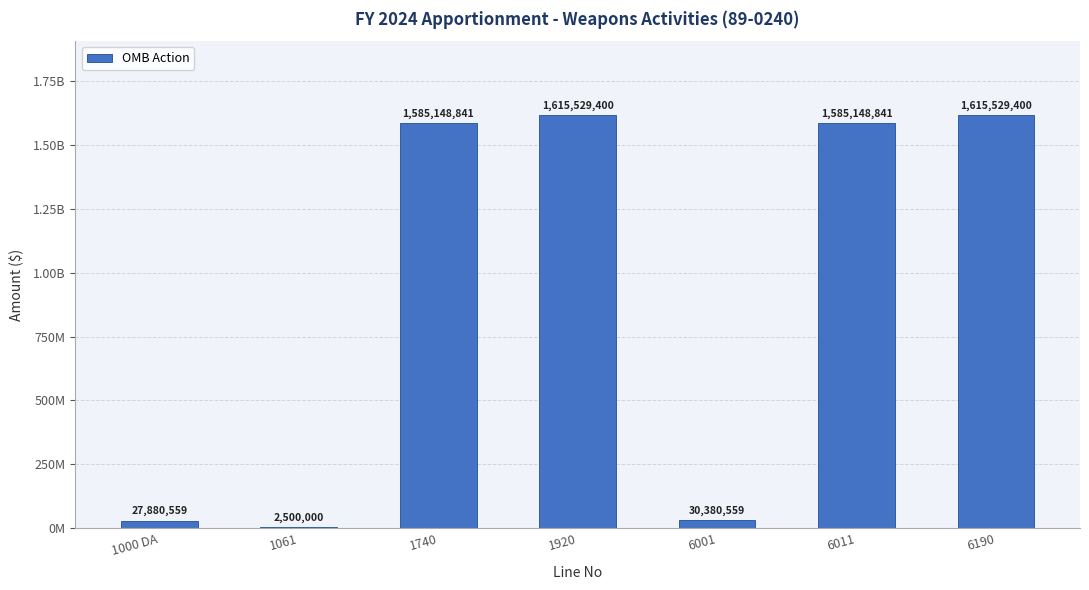

What is the approximate value at 1740, to the nearest 100?

1585148800